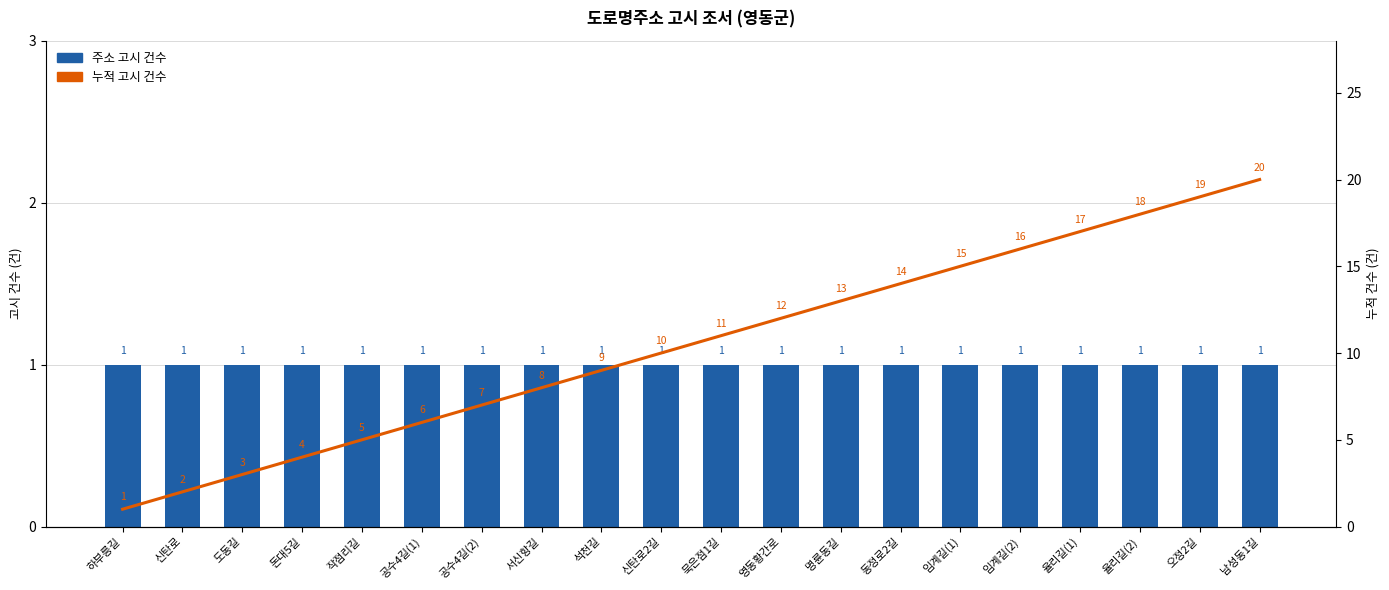

At which category is the sum across all series the highest?

남성동1길